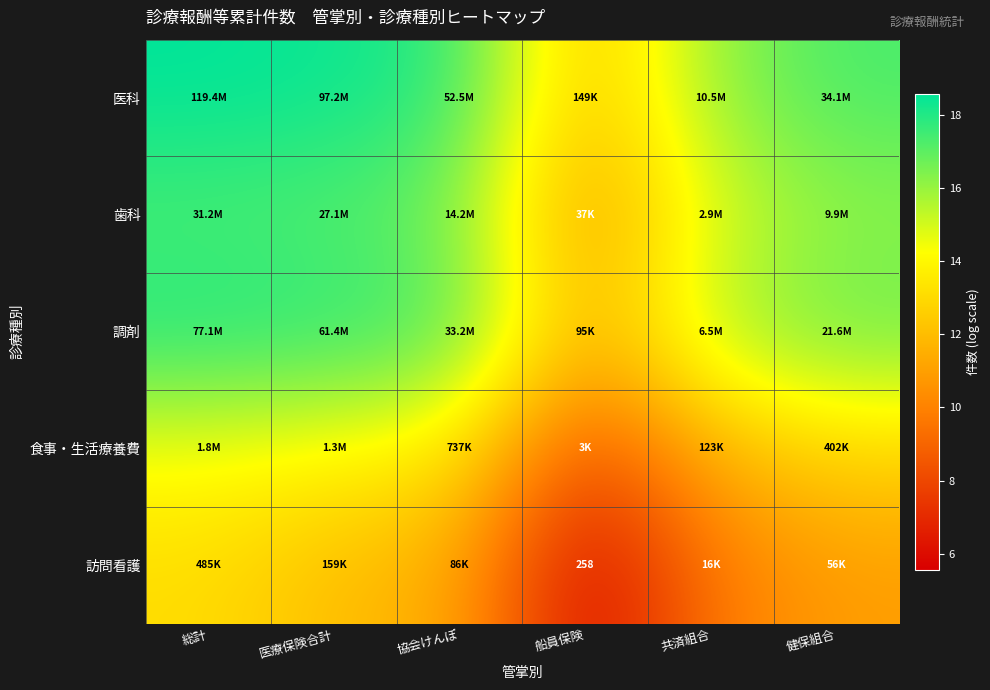

Between 医療保険合計 and 総計, which is larger?

総計